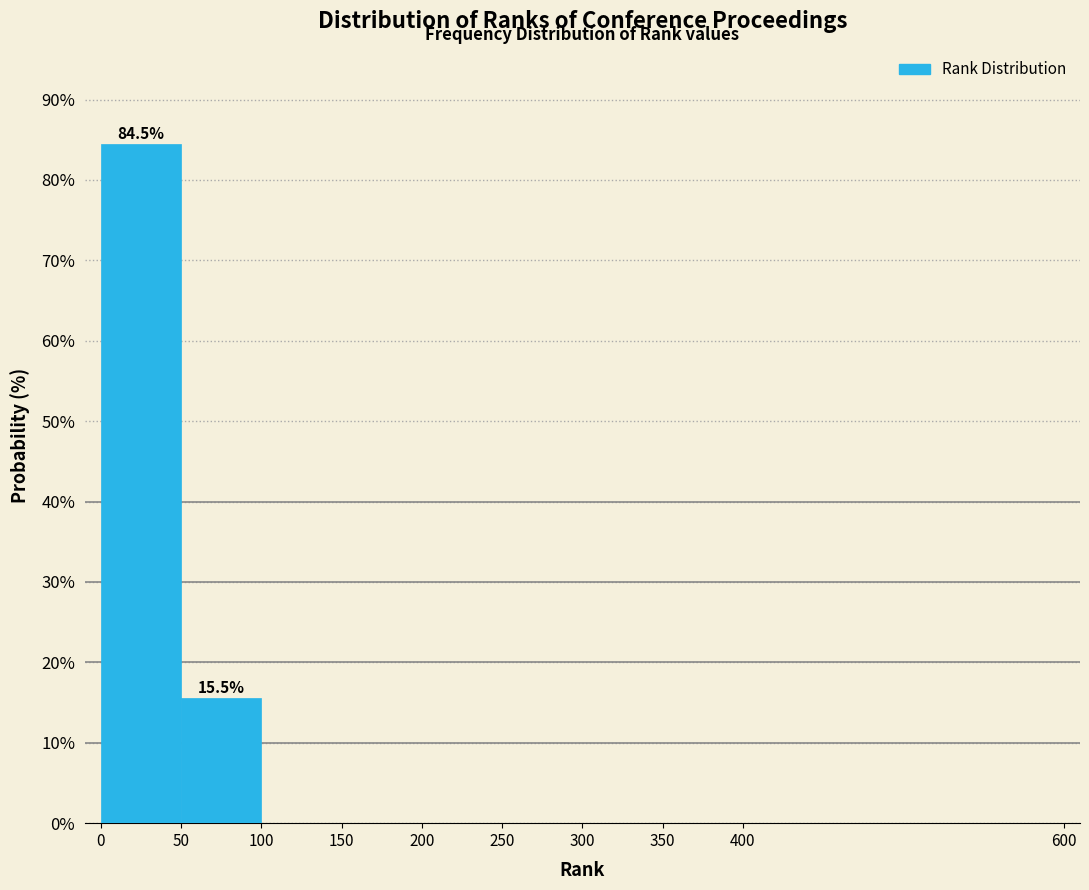

Over which range of the x-axis is the bar tallest?

0 to 50